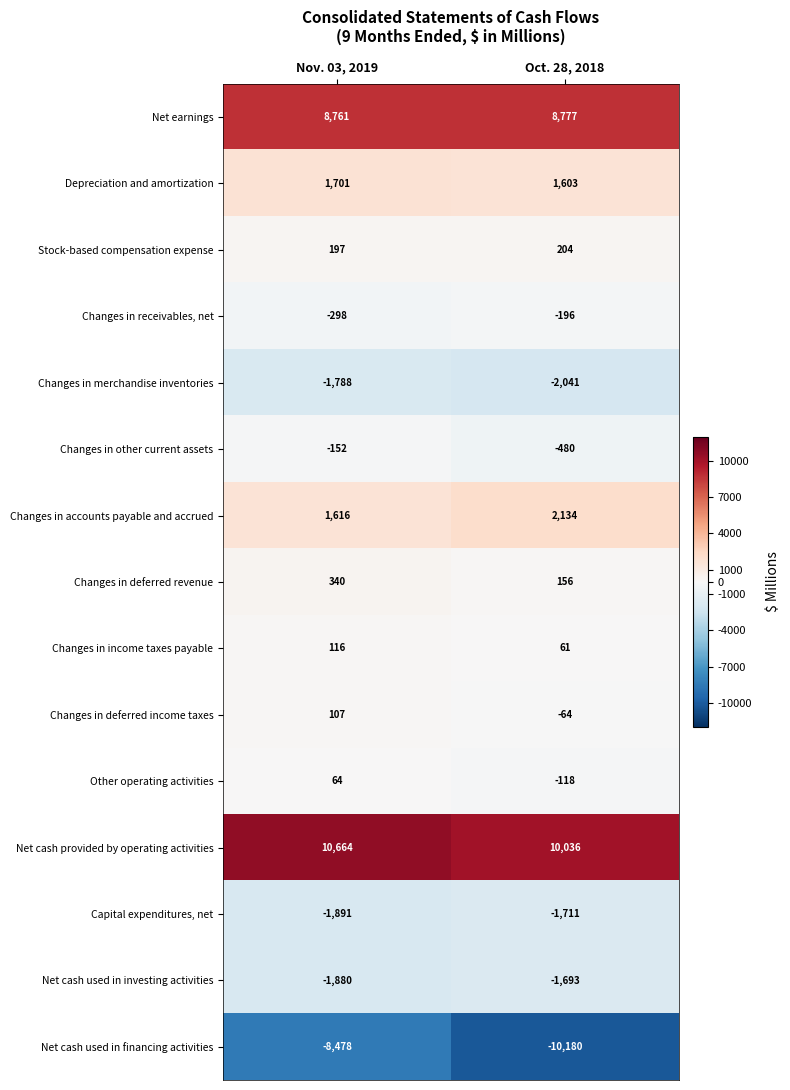

What is the spread (max minus min) of values at Nov. 03, 2019?

19142